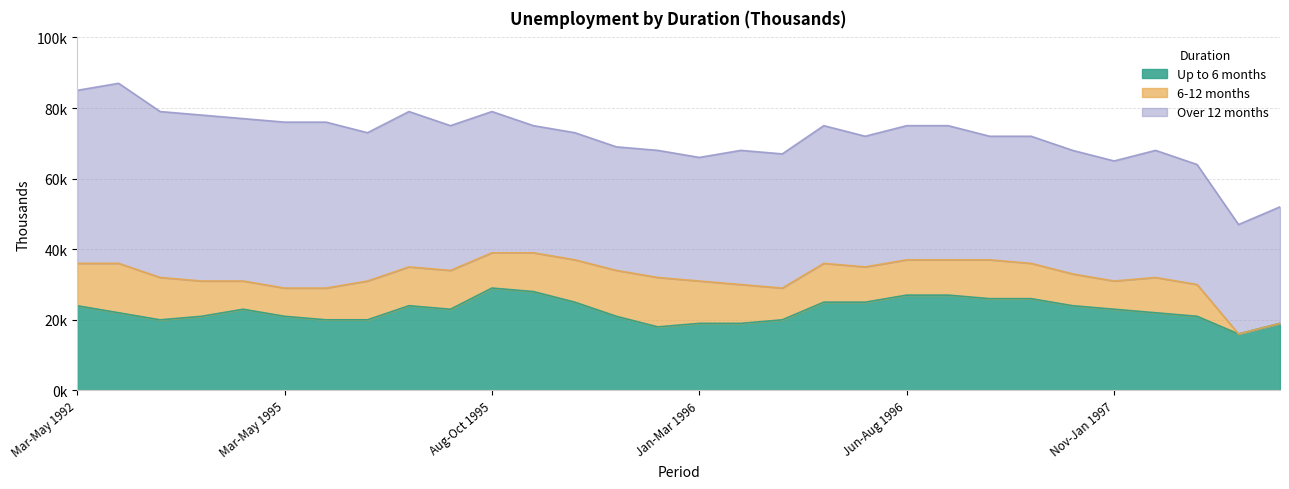

How many data points in Up to 6 months are above 23000?

12